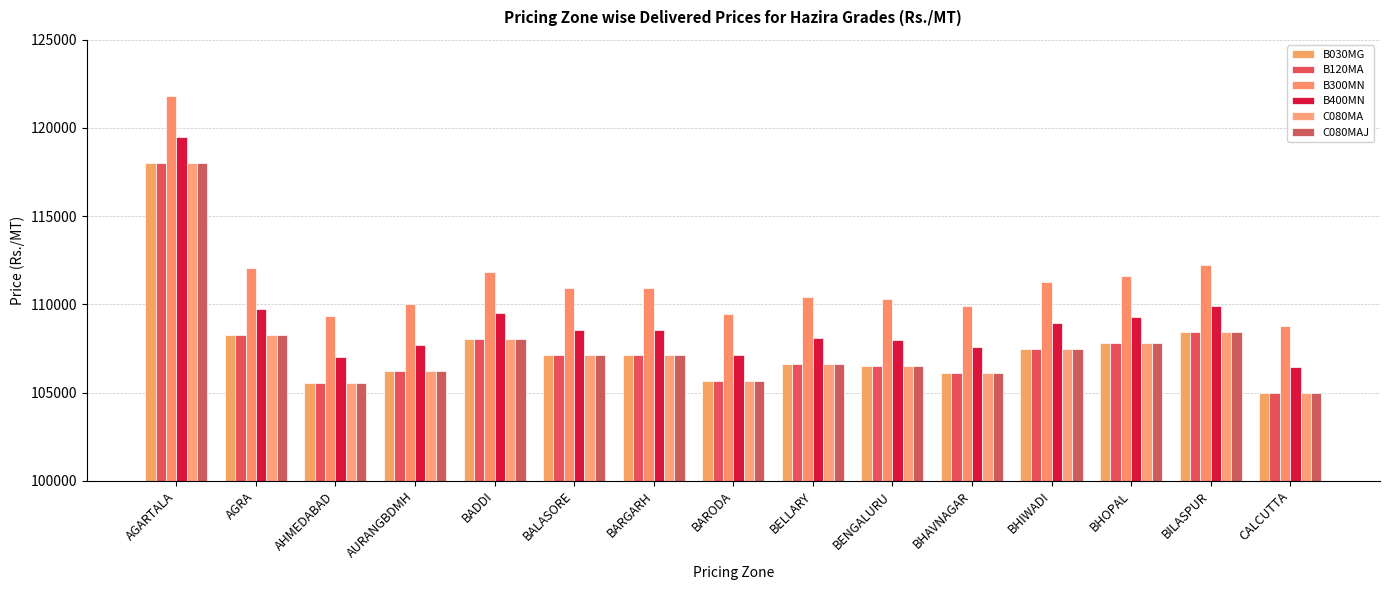

At how many categories does at least one series exceed 108637?

15